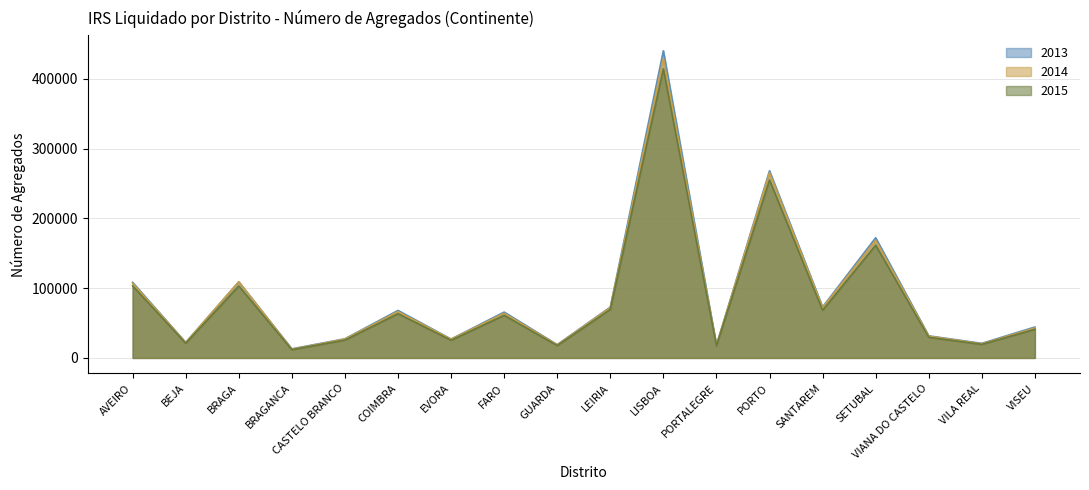

True or false: 2015 and 2014 intersect in this chart.

False